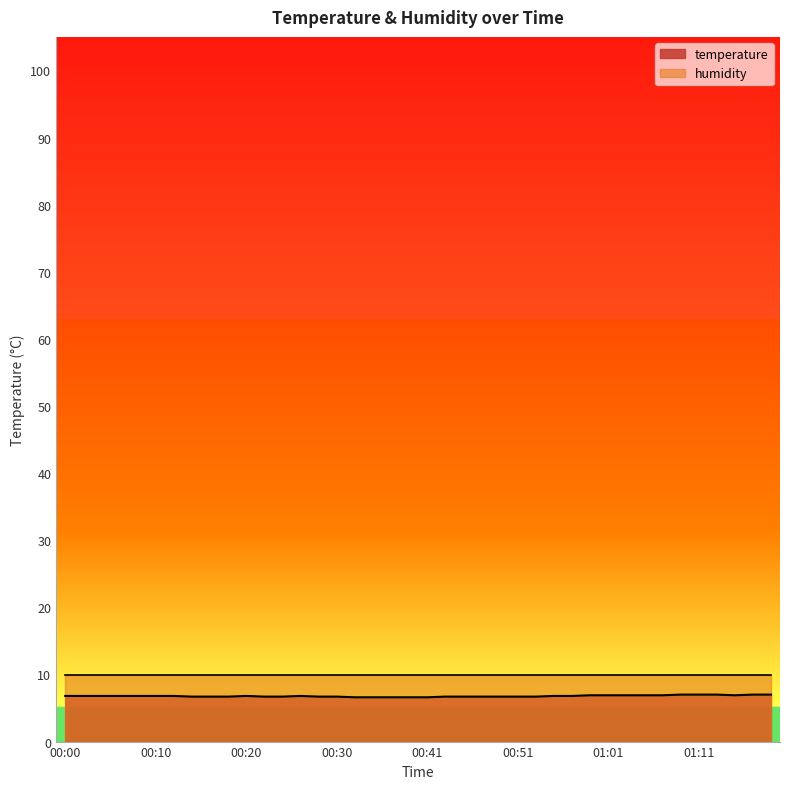

Count the values in the range 6 to 7.

40